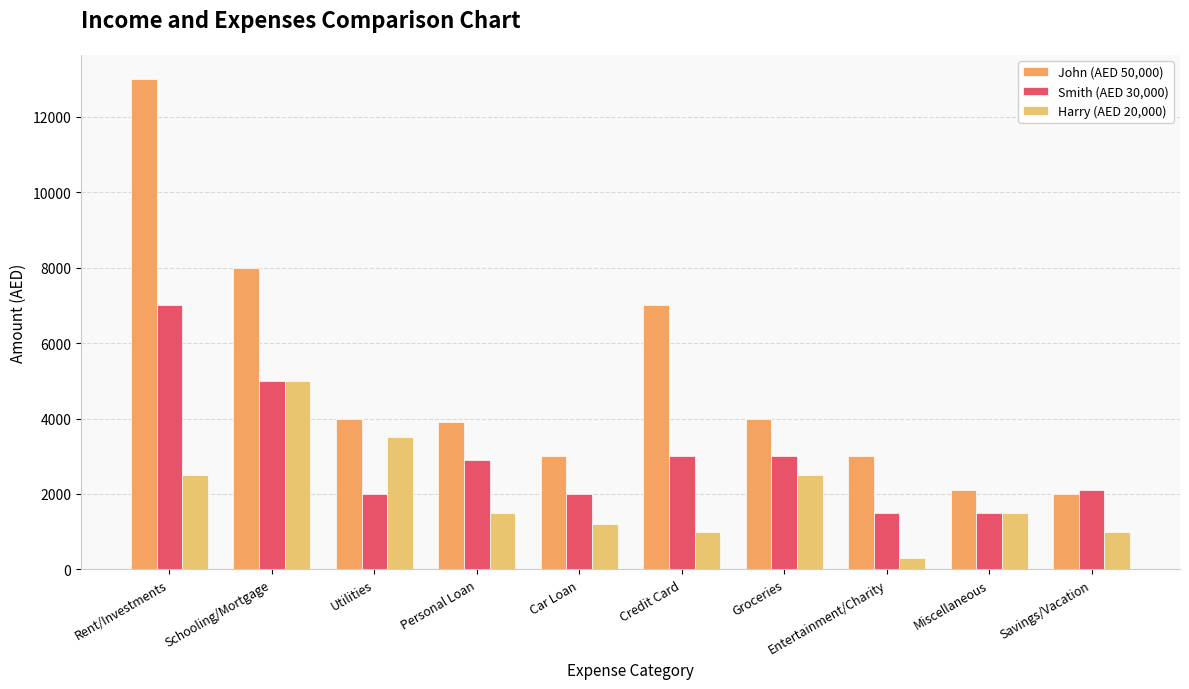

At how many categories does at least one series exceed 9542?

1